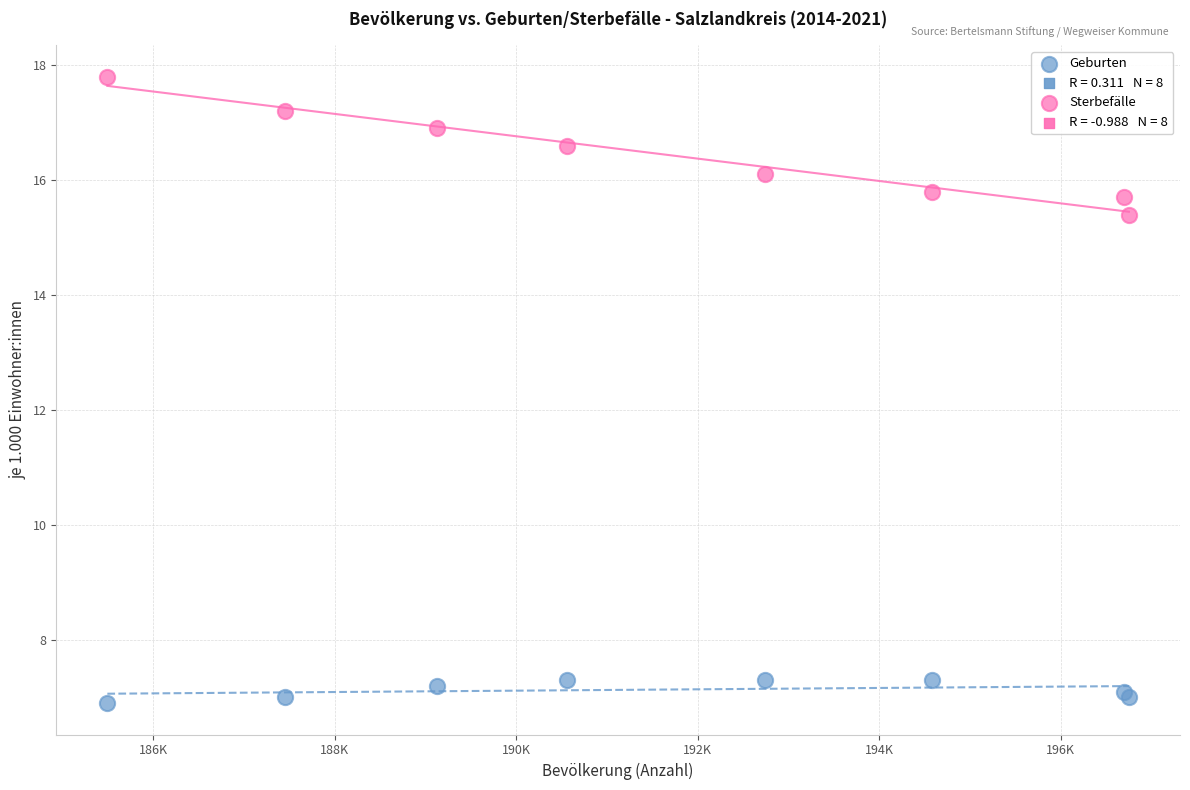

Which series reaches the maximum Y coordinate?

Sterbefälle